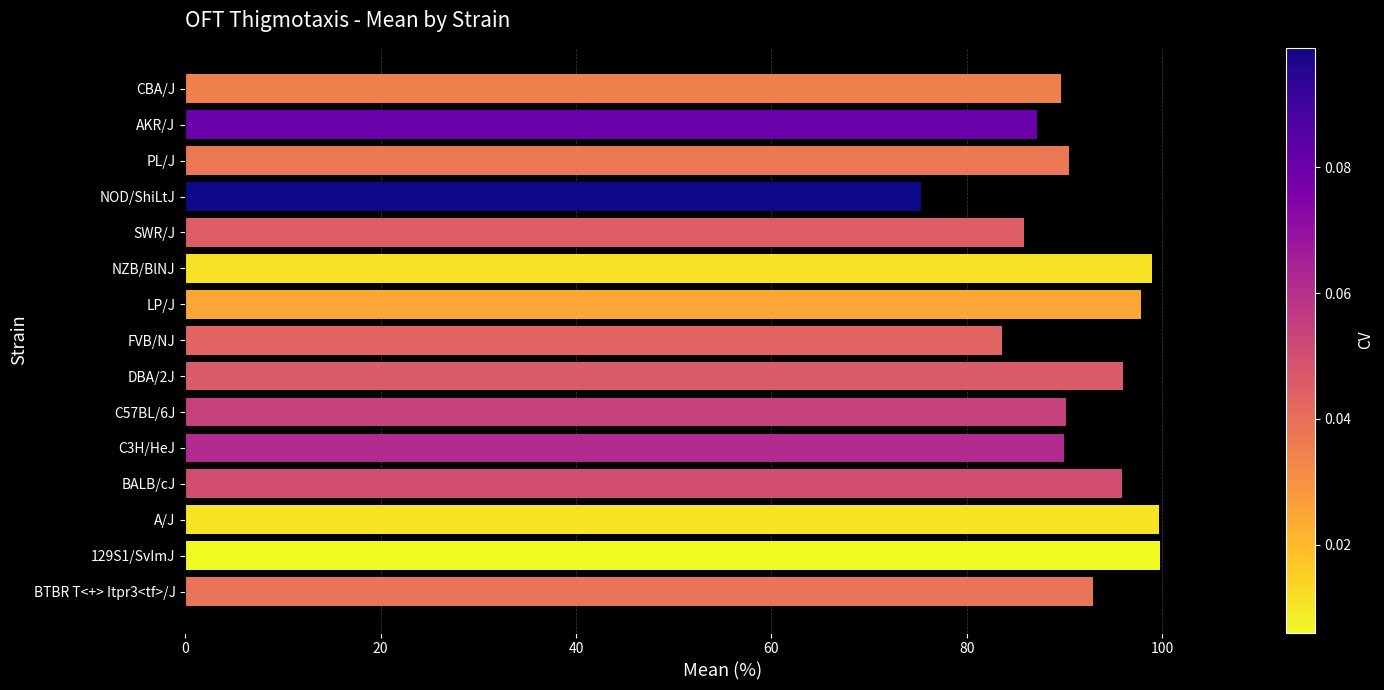

Count the number of data series in this chart.

1